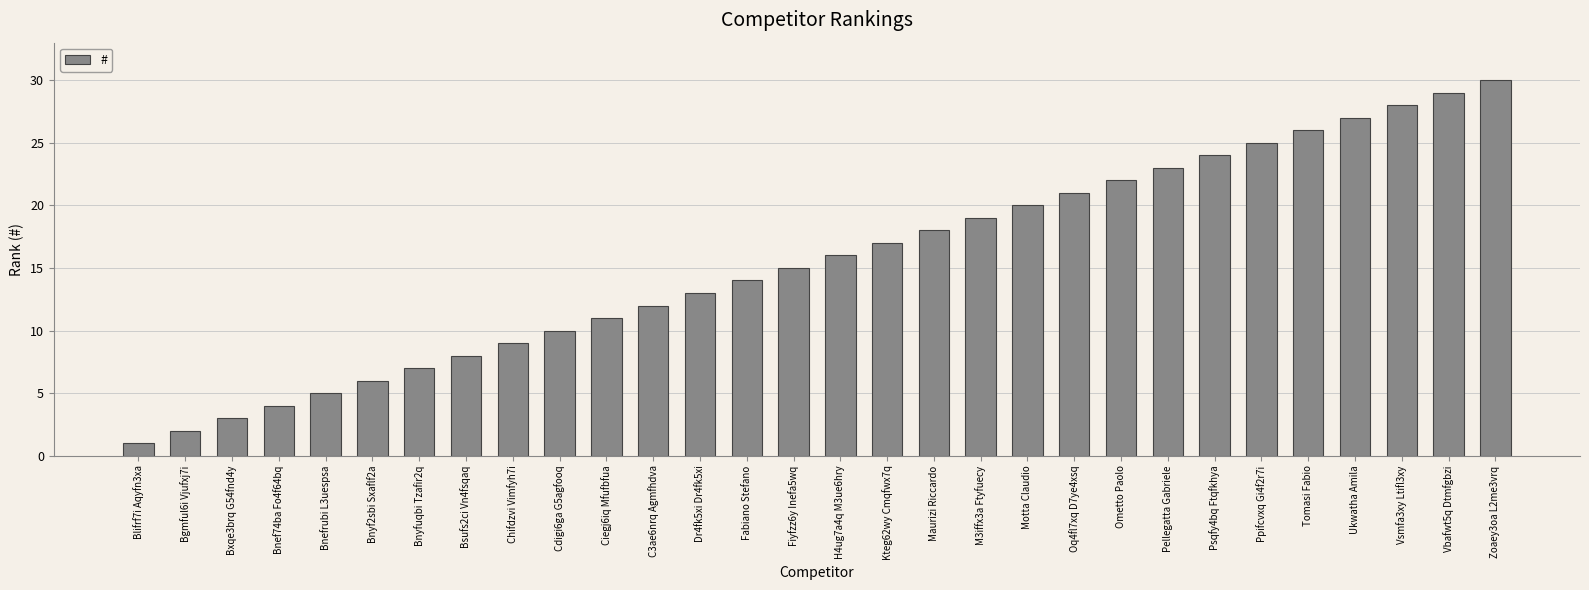

Rank the categories by value from highest to lowest.

Zoaey3oa L2me3vrq, Vbafwt5q Dtmfgbzi, Vsmfa3xy Ltifl3xy, Ukwatha Amila, Tomasi Fabio, Ppifcvxq Gi4f2r7i, Psqfy4bq Ftqfkhya, Pellegatta Gabriele, Ometto Paolo, Oq4fl7xq D7ye4xsq, Motta Claudio, M3iffx3a Ftyfuecy, Maurizi Riccardo, Kteg62wy Cmqfwx7q, H4ug7a4q M3ue6hry, Fiyfzz6y Inefa5wq, Fabiano Stefano, Dr4fk5xi Dr4fk5xi, C3ae6nrq Agmfhdva, Ciegj6iq Mfufbfua, Cdigi6ga G5agfooq, Chifdzvi Vimfyh7i, Bsufs2ci Vn4fsqaq, Bnyfuqbi Tzafir2q, Bnyf2sbi Sxaflf2a, Bnefrubi L3uespsa, Bnef74ba Fo4f64bq, Bxqe3brq G54fnd4y, Bgmful6i Vjufxj7i, Blifrf7i Aqyfn3xa